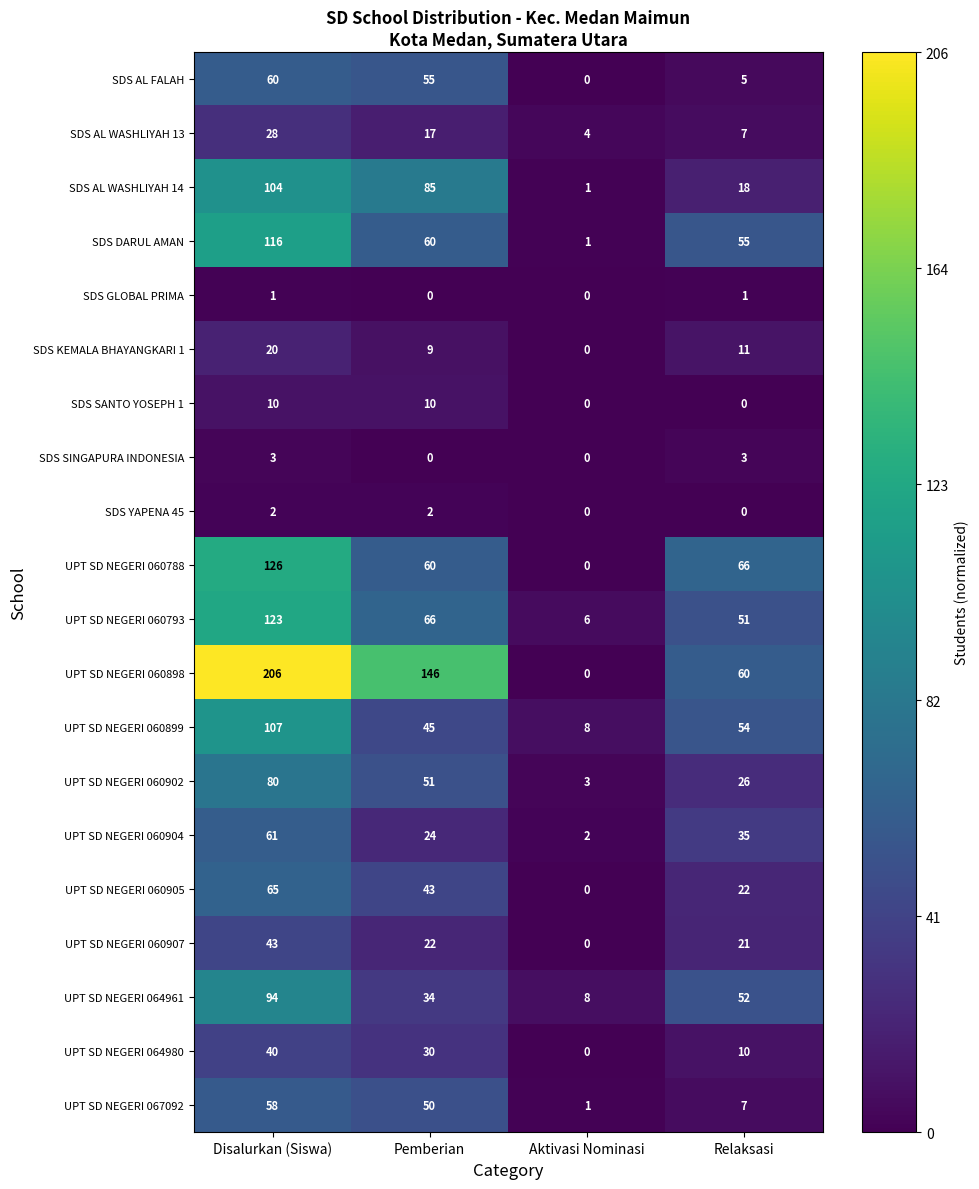

List the series in order of their peak value, highest first.

UPT SD NEGERI 060898, UPT SD NEGERI 060788, UPT SD NEGERI 060793, SDS DARUL AMAN, UPT SD NEGERI 060899, SDS AL WASHLIYAH 14, UPT SD NEGERI 064961, UPT SD NEGERI 060902, UPT SD NEGERI 060905, UPT SD NEGERI 060904, SDS AL FALAH, UPT SD NEGERI 067092, UPT SD NEGERI 060907, UPT SD NEGERI 064980, SDS AL WASHLIYAH 13, SDS KEMALA BHAYANGKARI 1, SDS SANTO YOSEPH 1, SDS SINGAPURA INDONESIA, SDS YAPENA 45, SDS GLOBAL PRIMA